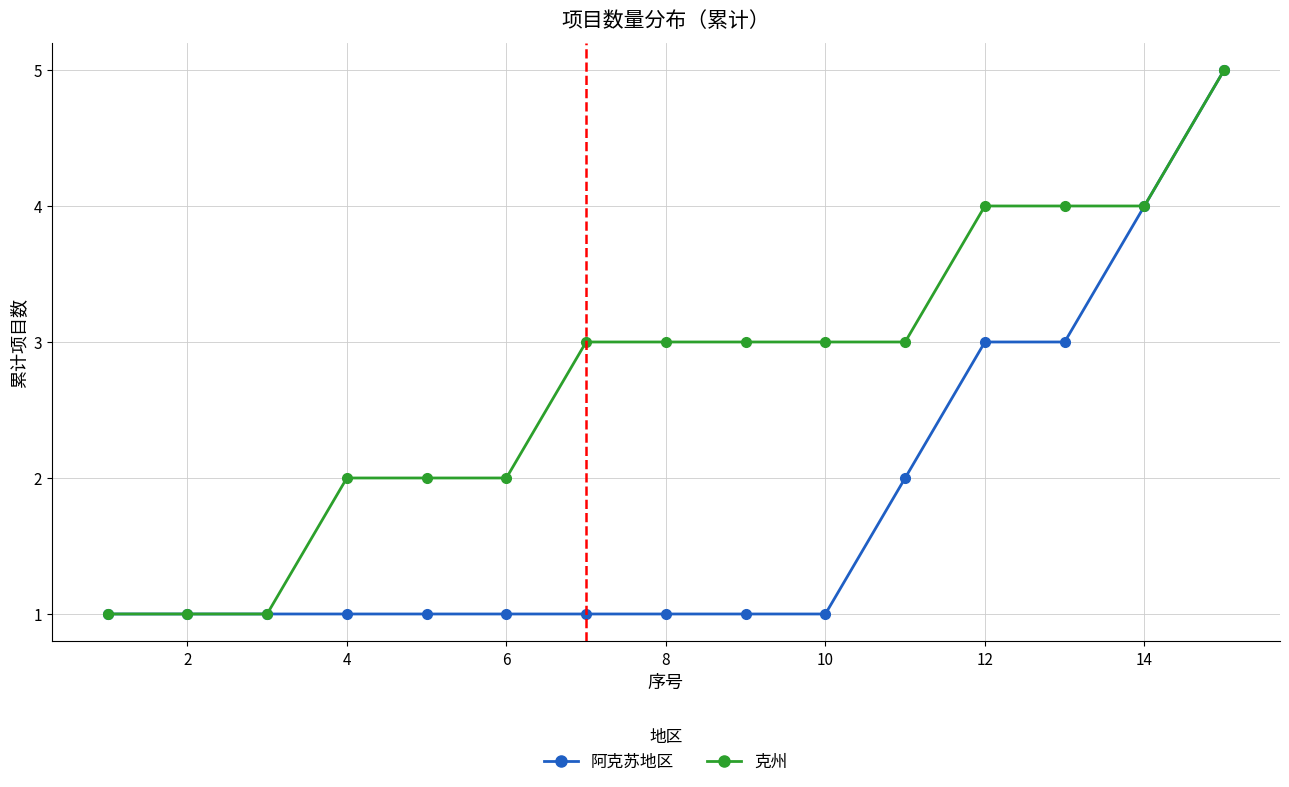

Rank the series by their average value, from highest to lowest.

克州, 阿克苏地区